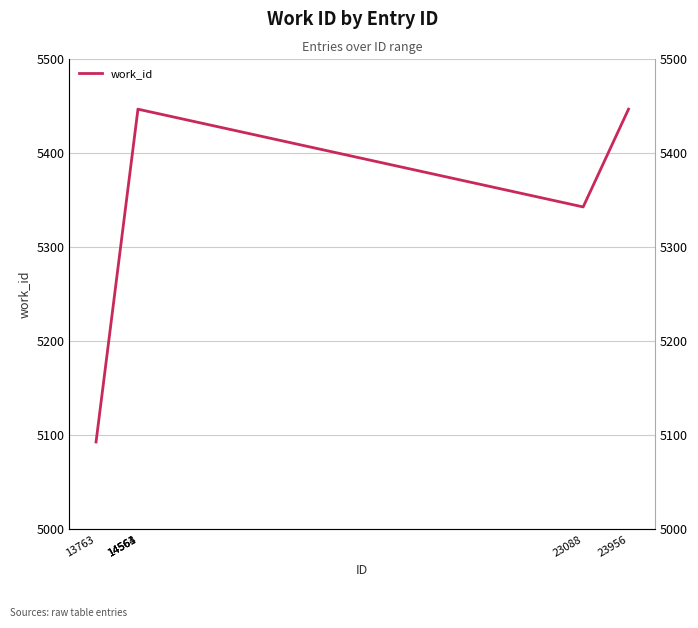

At which label does the data first exceed 5446?

14564